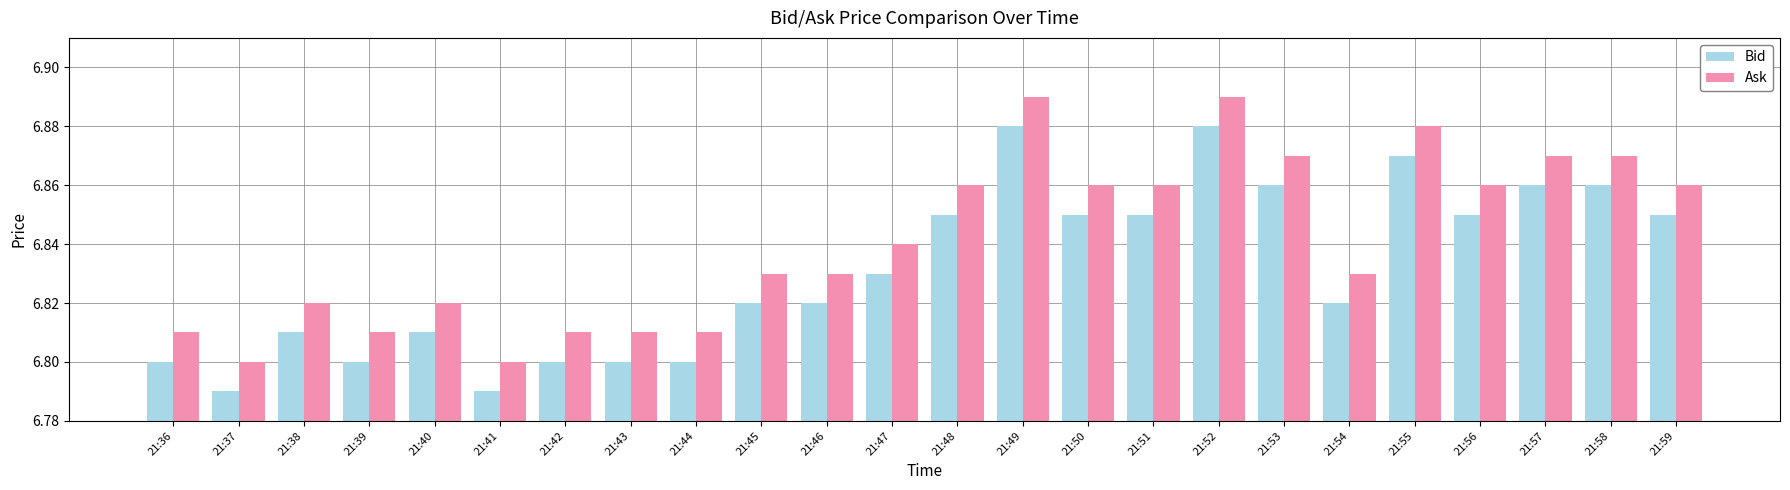

List the series in order of their peak value, lowest first.

Bid, Ask